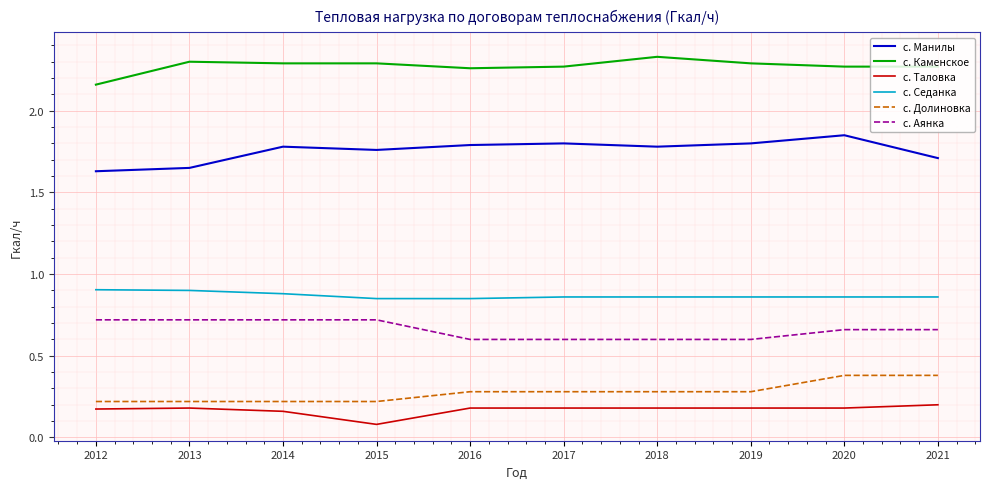

Is the value of с. Долиновка at 2012 greater than the value of с. Каменское at 2019?

No